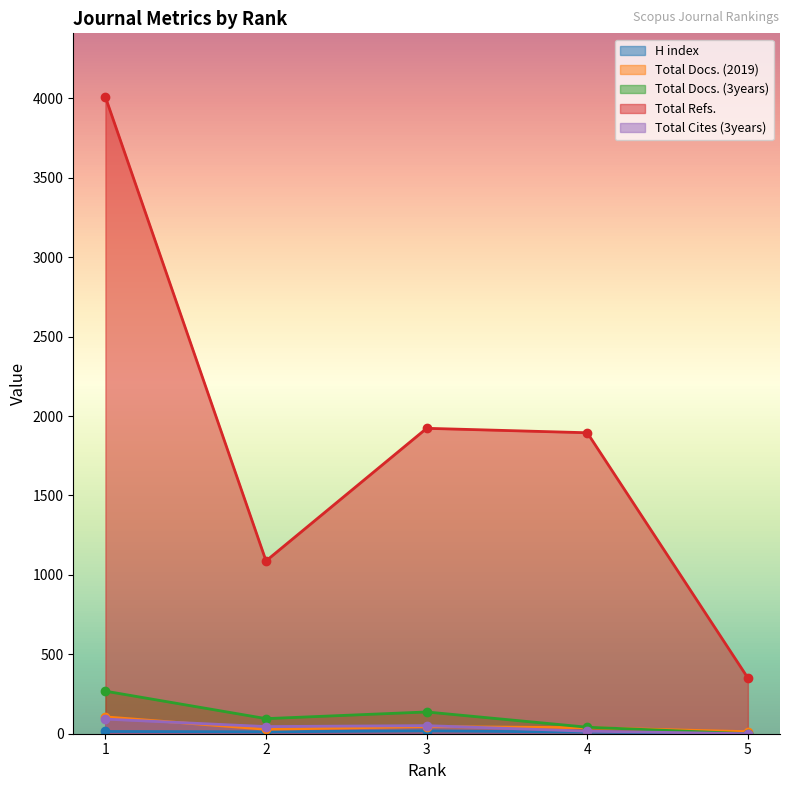

True or false: H index and Total Refs. cross at least once.

False